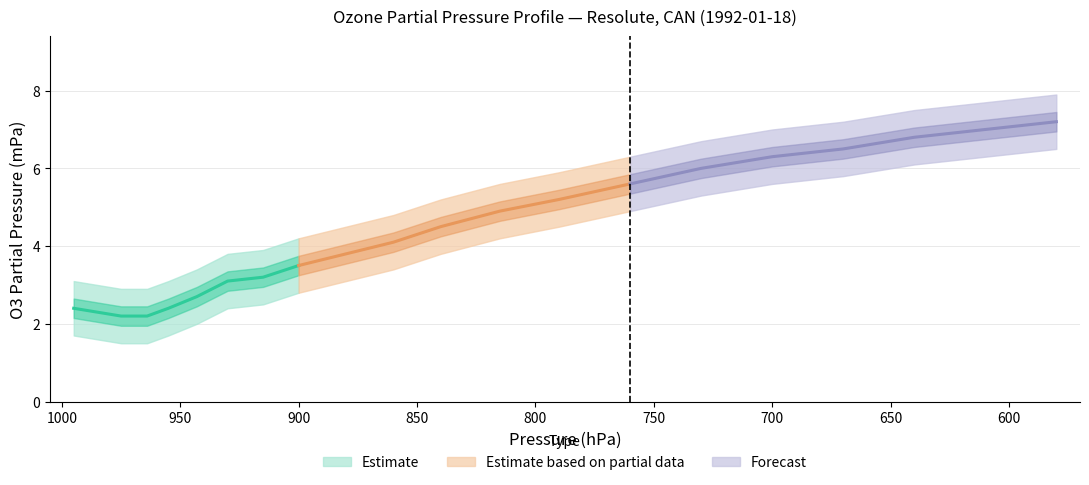

Is the value of O3_lower at 18 greater than the value of O3PartialPressure at 16?

No